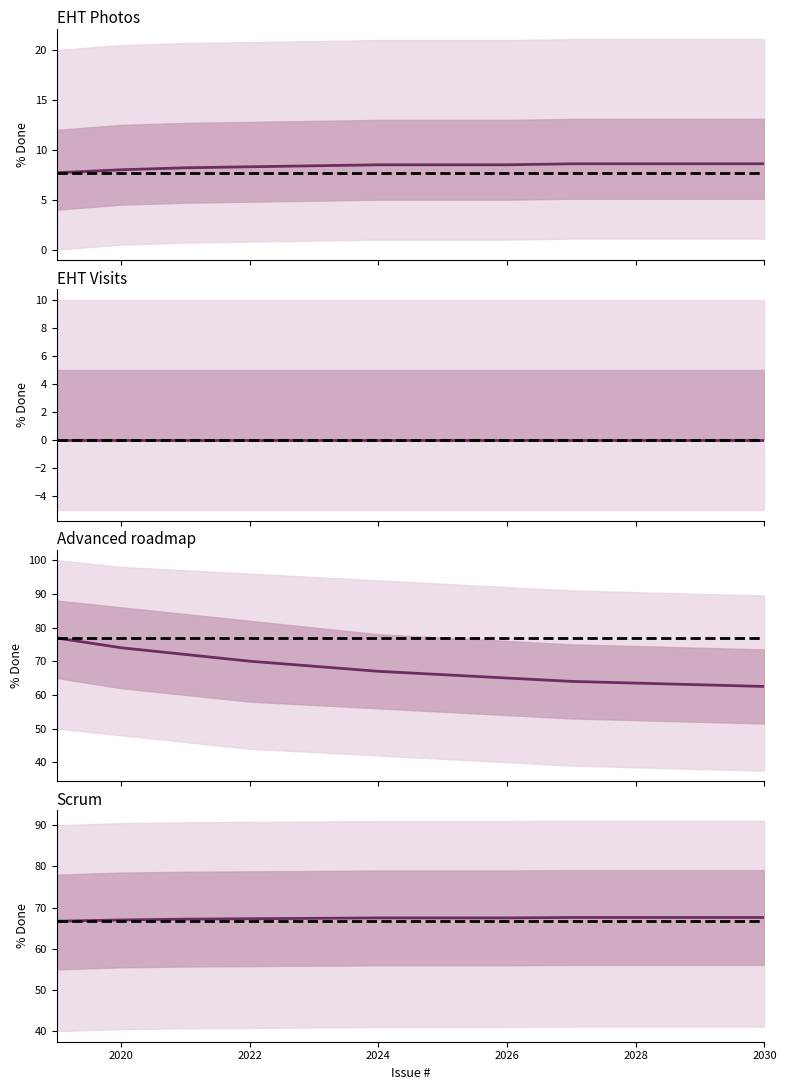

True or false: EHT Photos has more than 2 points higher than both neighbors.

False